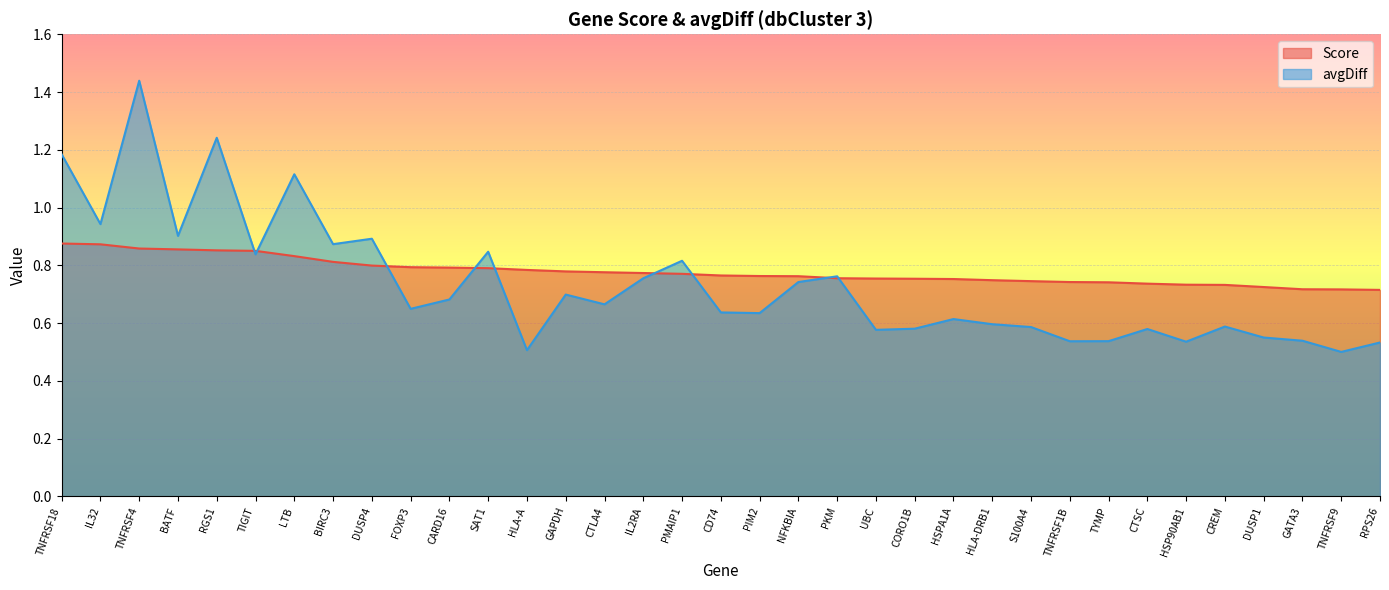

Which series has the widest spread of values?

avgDiff